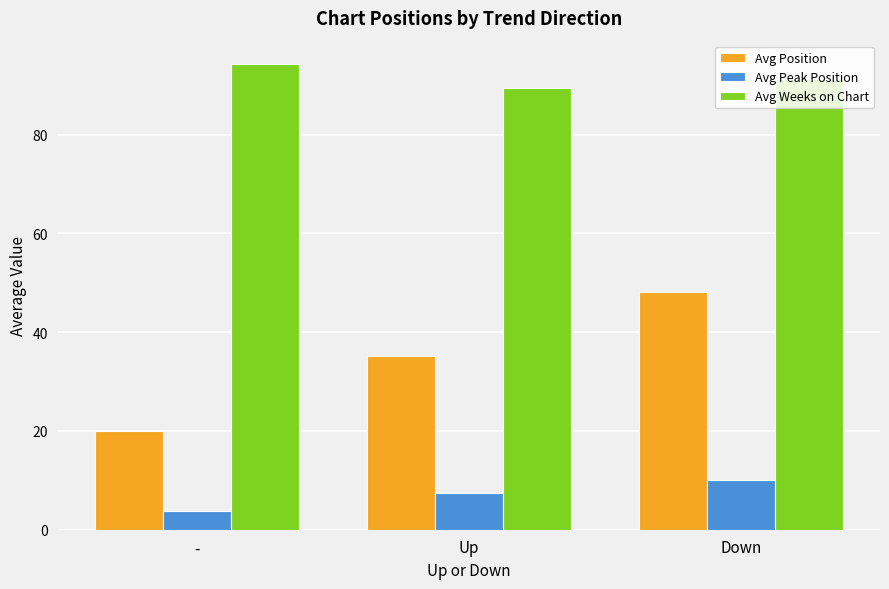

Reading right to left, list all the values displayed in this chart.

Avg Position: 48.1	35.2	20.0
Avg Peak Position: 10.1	7.4	3.7
Avg Weeks on Chart: 91.2	89.5	94.3